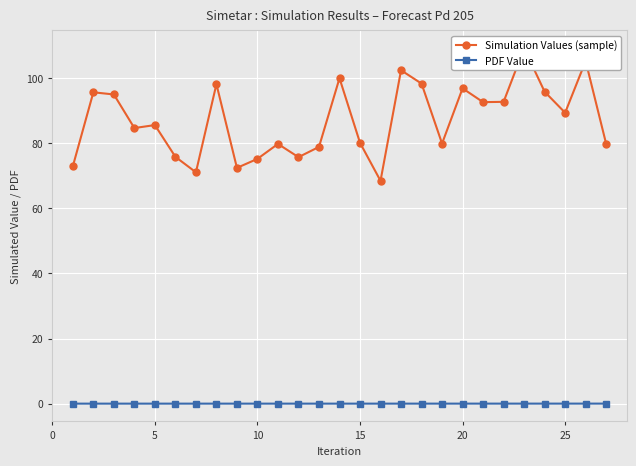

Reading left to right, transcribe all the data shown in this chart.

Simulation Values (sample): 72.9	95.6	94.9	84.6	85.5	75.8	71.0	98.1	72.4	75.2	79.8	75.7	78.8	99.9	80.1	68.4	102.4	98.3	79.9	96.8	92.6	92.7	109.1	95.8	89.3	105.2	79.8
PDF Value: 0.0	0.0	0.0	0.0	0.0	0.0	0.0	0.0	0.0	0.0	0.0	0.0	0.0	0.0	0.0	0.0	0.0	0.0	0.0	0.0	0.0	0.0	0.0	0.0	0.0	0.0	0.0